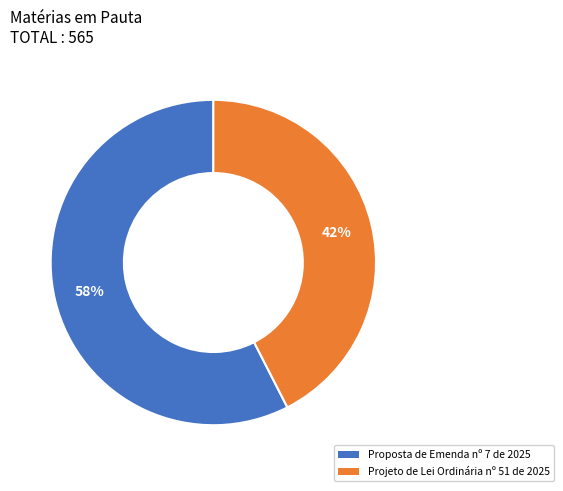

Do Proposta de Emenda nº 7 de 2025 and Projeto de Lei Ordinária nº 51 de 2025 together represent more than half of the pie?

Yes